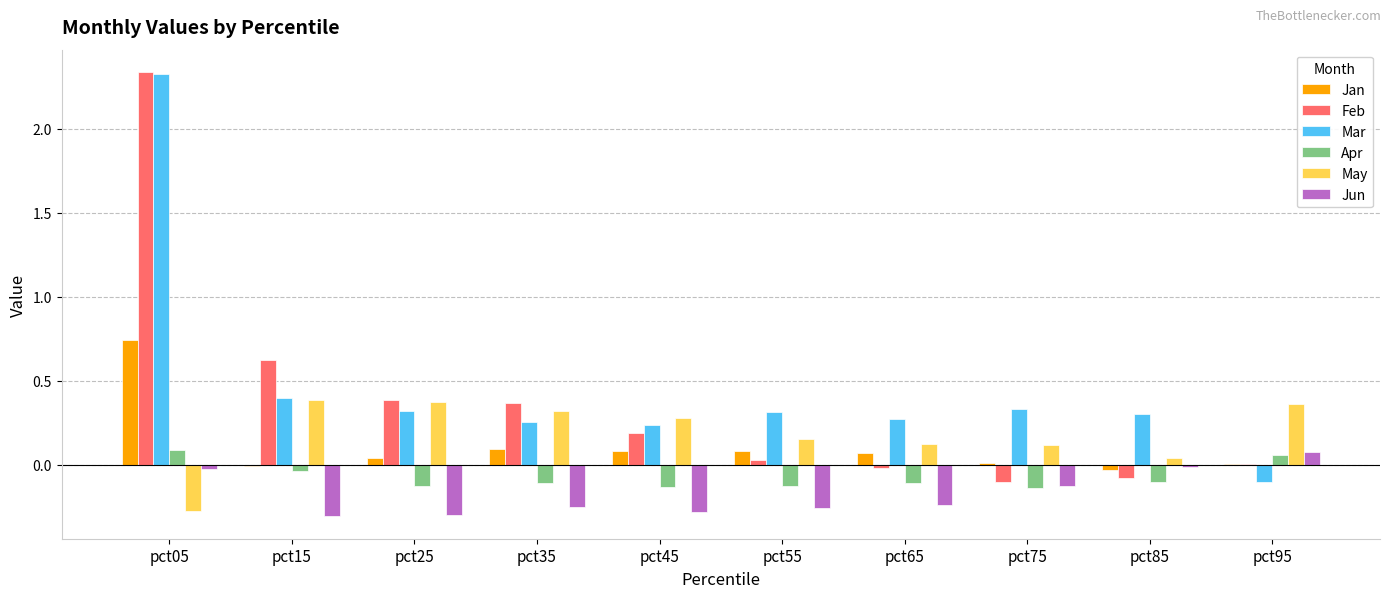

Which label corresponds to the largest value in the chart?

pct05